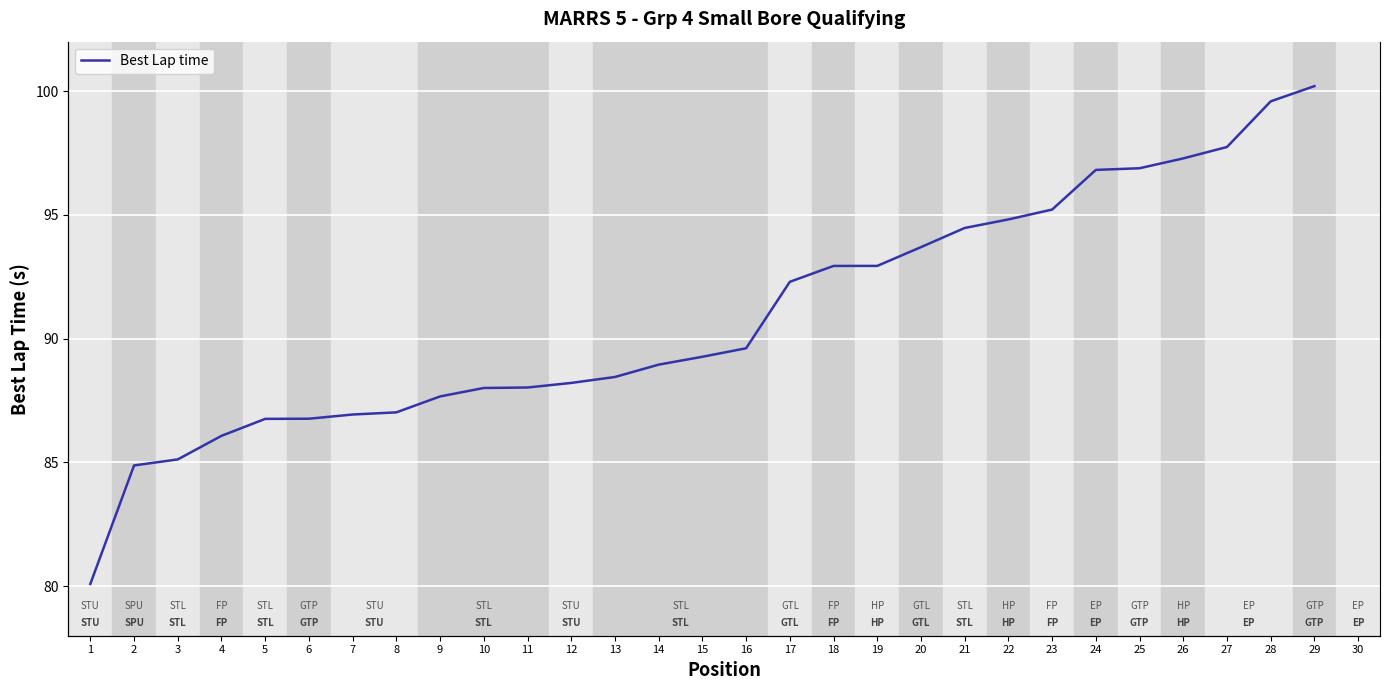

Which label corresponds to the smallest value in the chart?

1